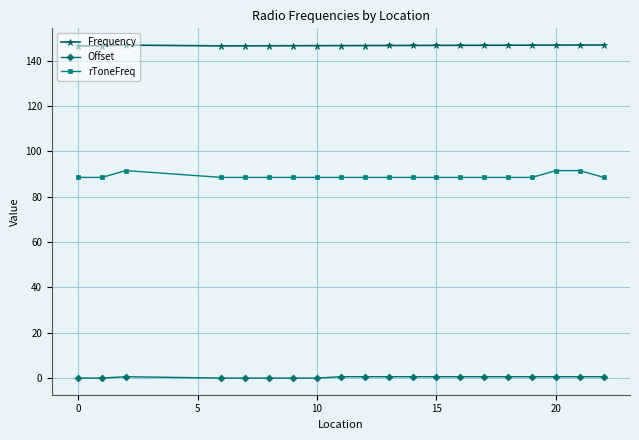

What is the highest value of the Frequency series?

146.9